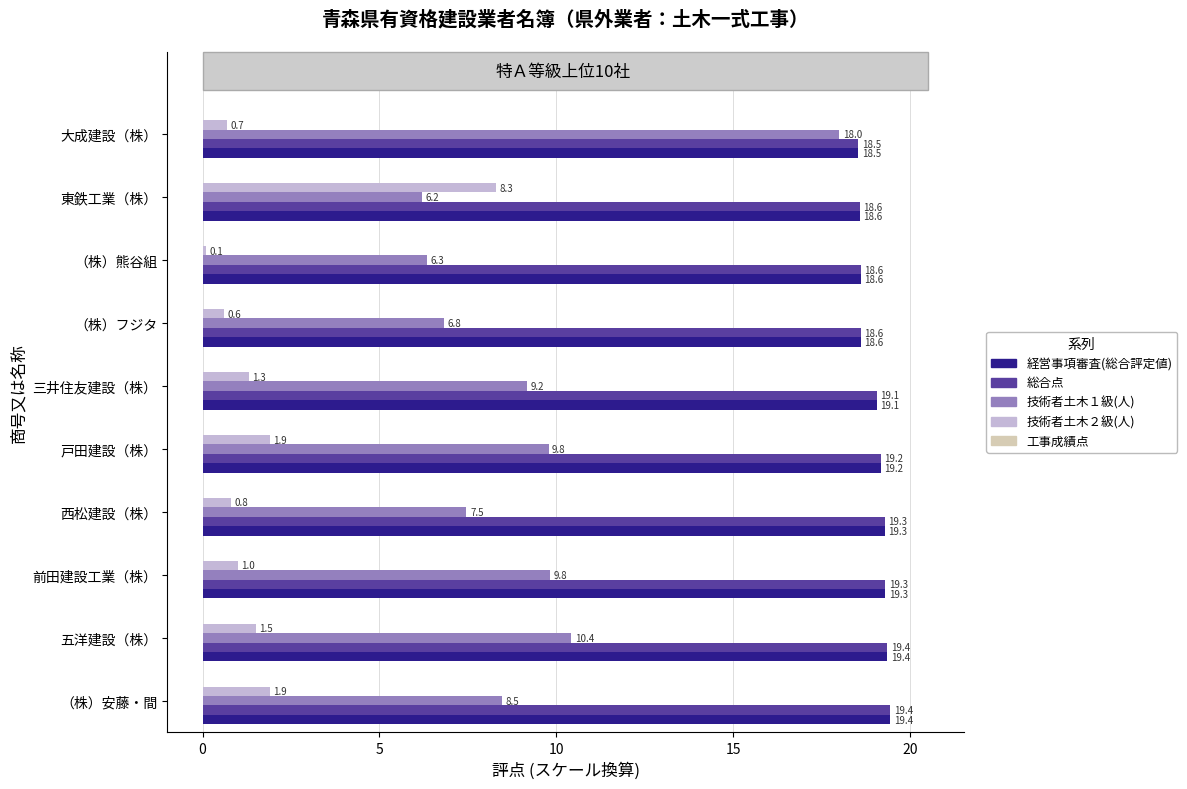

The value of 経営事項審査(総合評定値) at 五洋建設（株） is 7.1. True or false?

False